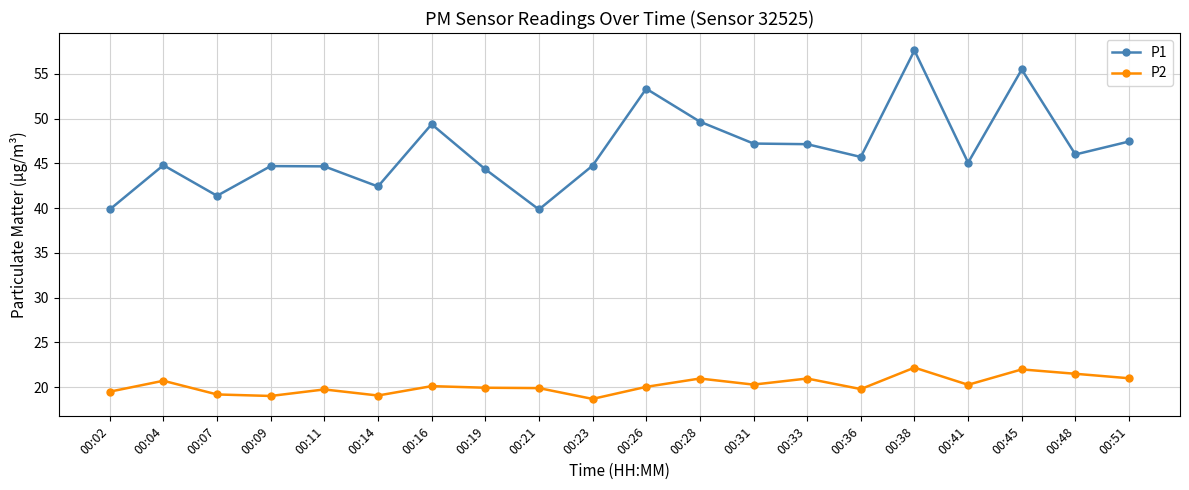

The P2 series shows 19.7 at 00:11. True or false?

True